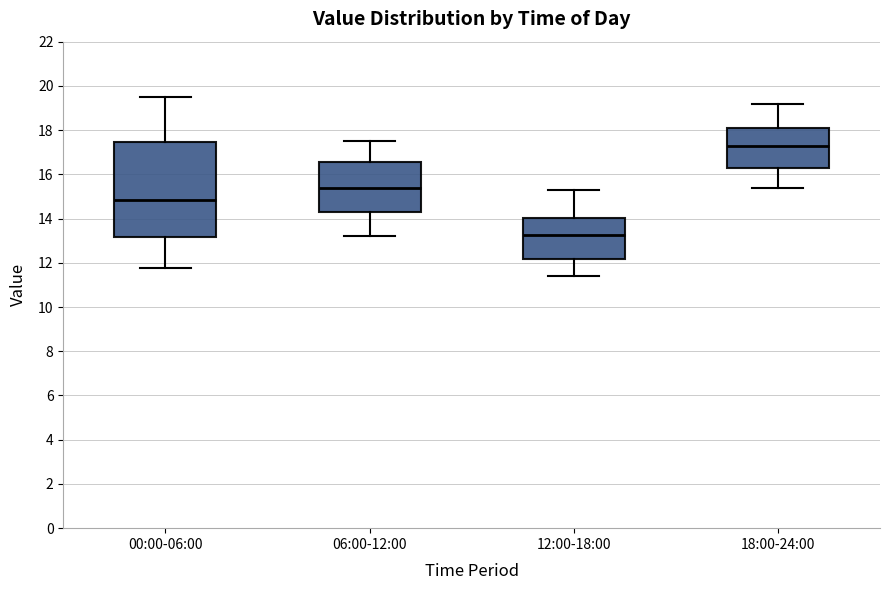

Reading left to right, read every box against the y-axis: the position of its median line, the range the box covers, and the ends of its whiskers. The values are not printed on the chart, so give them approximately, as read against the axis.

00:00-06:00: median 14.8, box 13.2 to 17.4, whiskers 11.8 to 19.6
06:00-12:00: median 15.4, box 14.2 to 16.6, whiskers 13.2 to 17.6
12:00-18:00: median 13.2, box 12.2 to 14.0, whiskers 11.4 to 15.4
18:00-24:00: median 17.4, box 16.2 to 18.2, whiskers 15.4 to 19.2